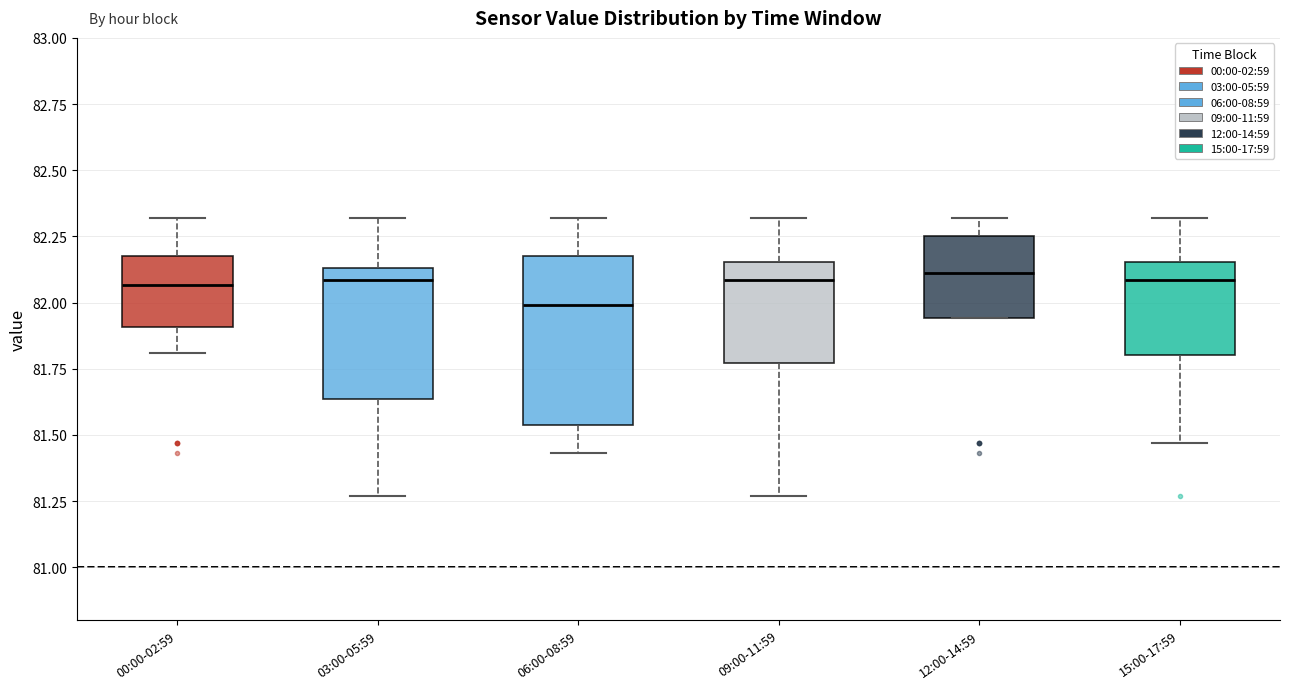

Which box is the tallest, from its lower edge to its upper edge?

06:00-08:59